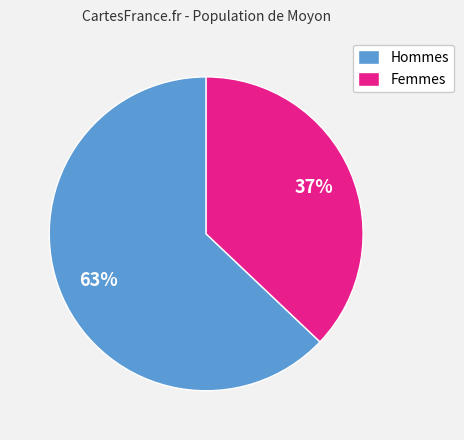

Is it true that Femmes is 44% of the pie?

False